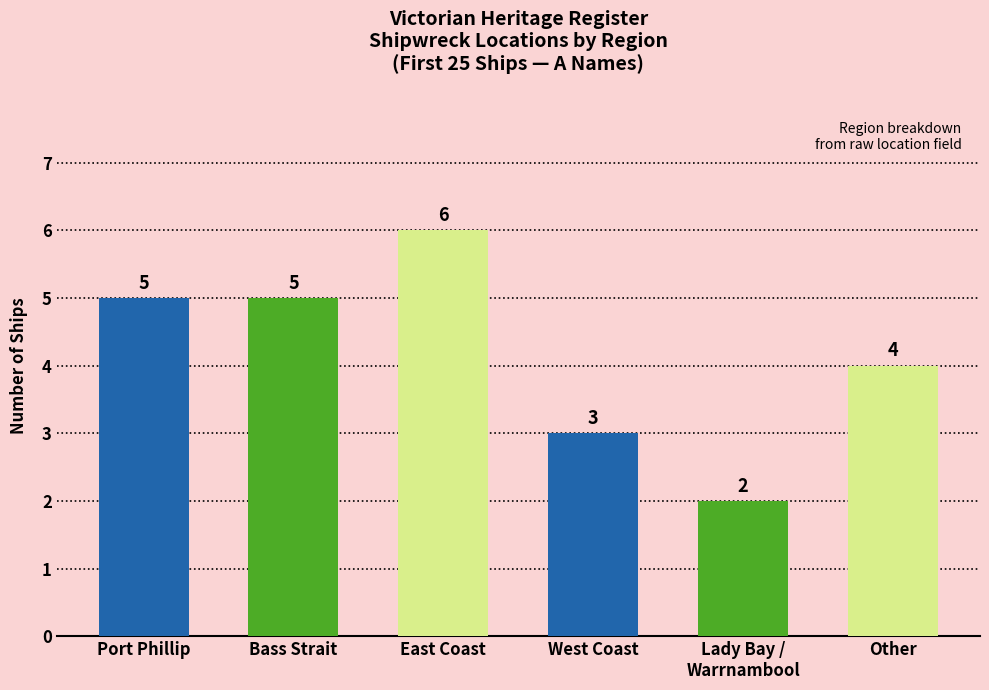

What is the difference between the maximum and minimum values?

4